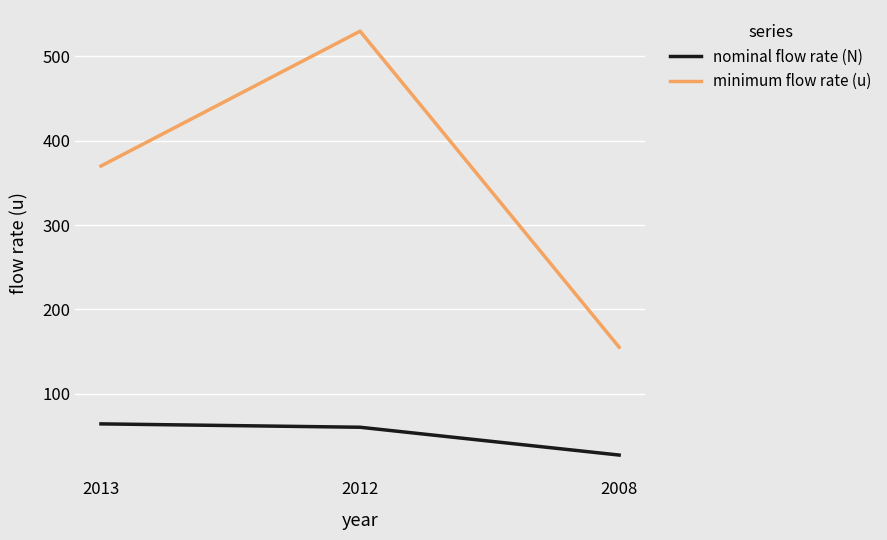

What are all the series names shown in the legend?

nominal flow rate (N), minimum flow rate (u)